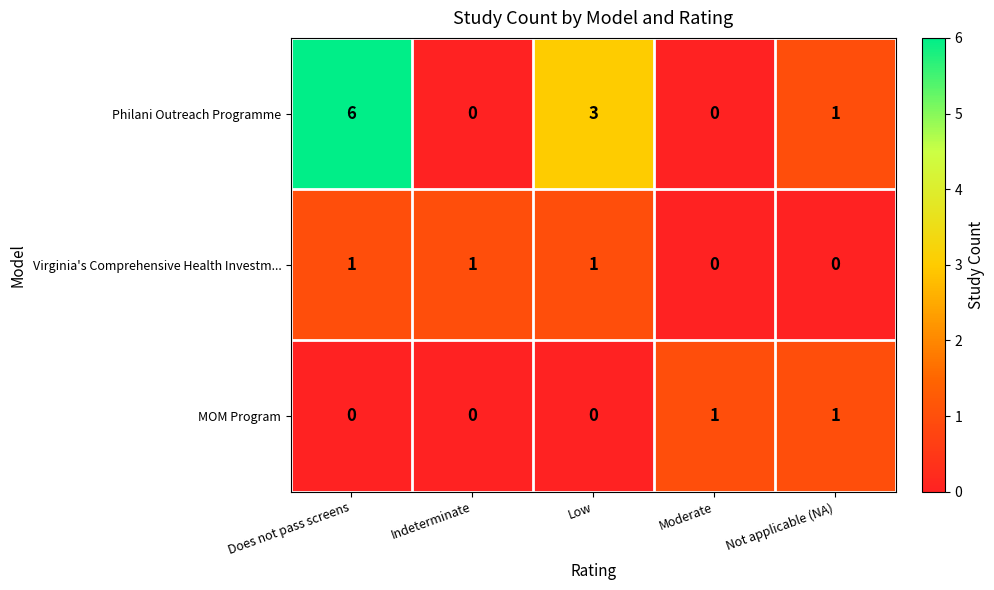

Count the number of data series in this chart.

3